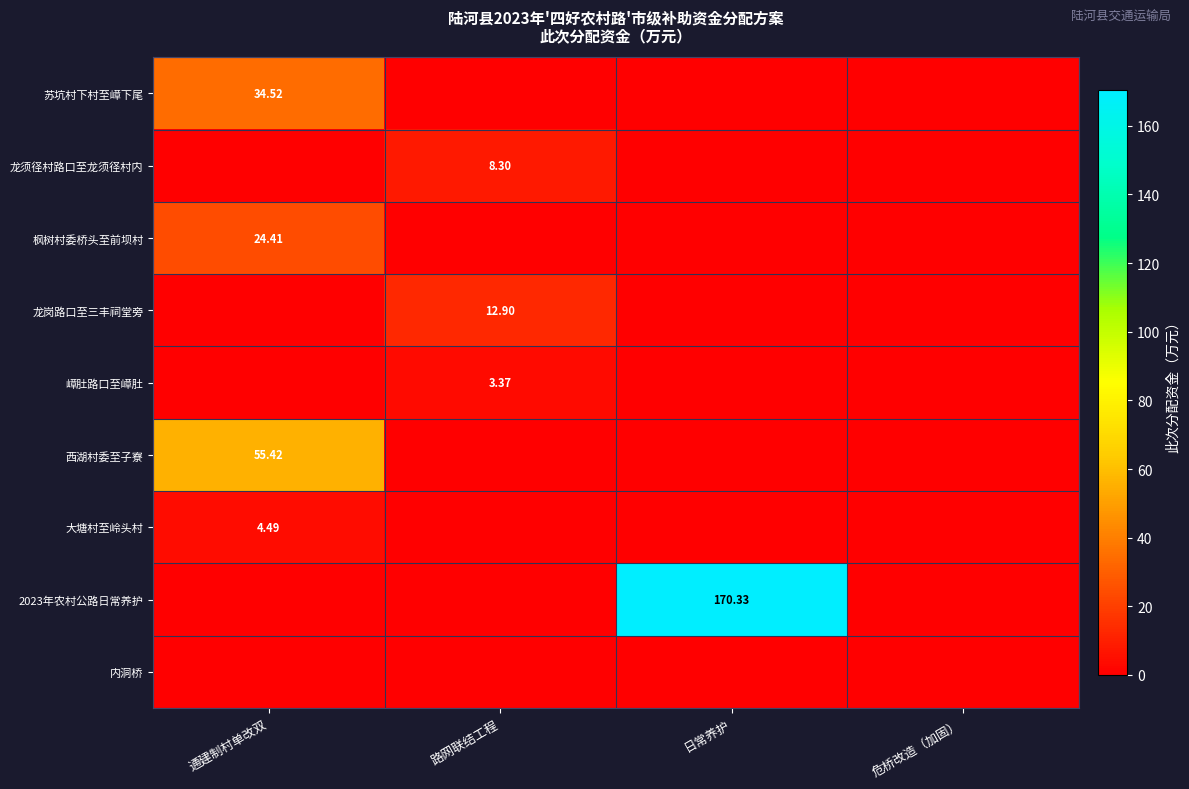

At 危桥改造（加固）, list the series in order from largest to smallest.

苏坑村下村至嶂下尾, 龙须径村路口至龙须径村内, 枫树村委桥头至前坝村, 龙岗路口至三丰祠堂旁, 嶂肚路口至嶂肚, 西湖村委至子寮, 大塘村至岭头村, 2023年农村公路日常养护, 内洞桥